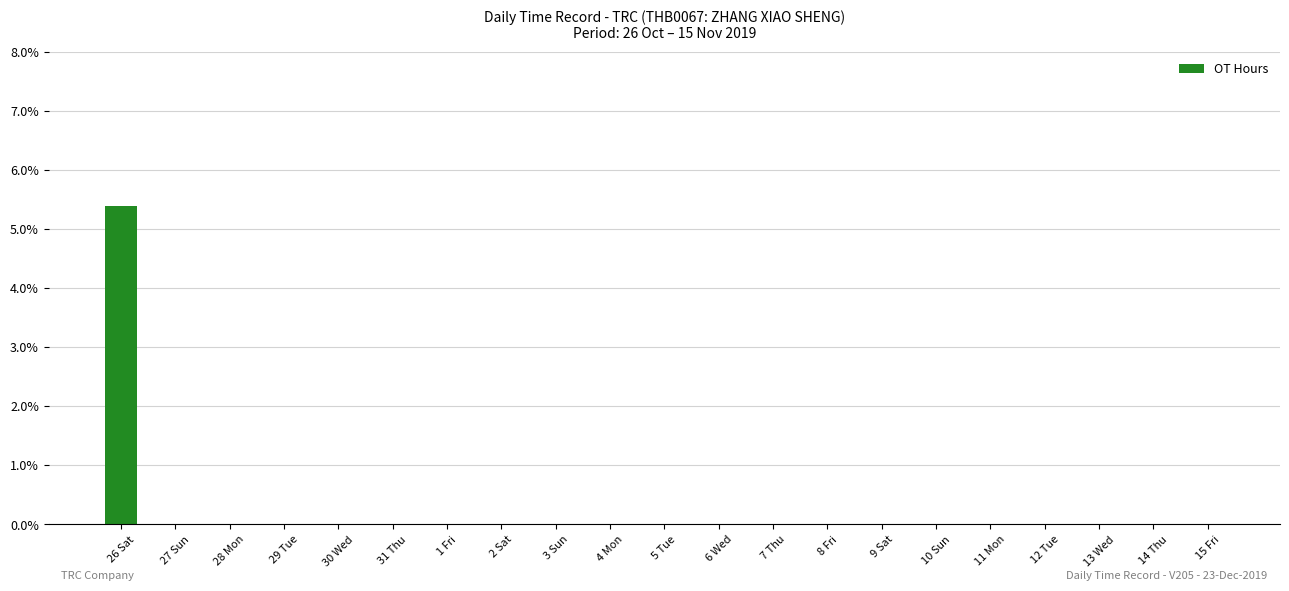

The chart shows a value of 0.0 at 11 Mon. True or false?

True